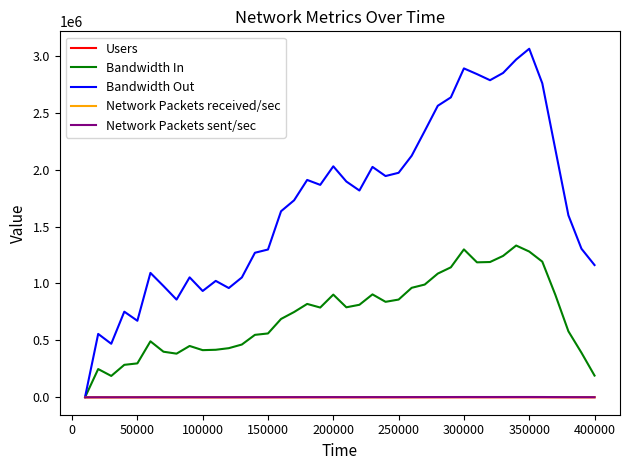

Is this an area chart (filled region under the line)?

No